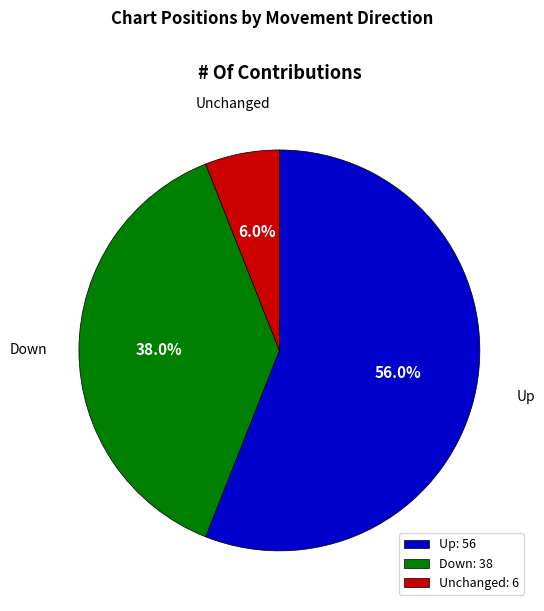

How much of the chart is everything except Unchanged: 6?

94.0%